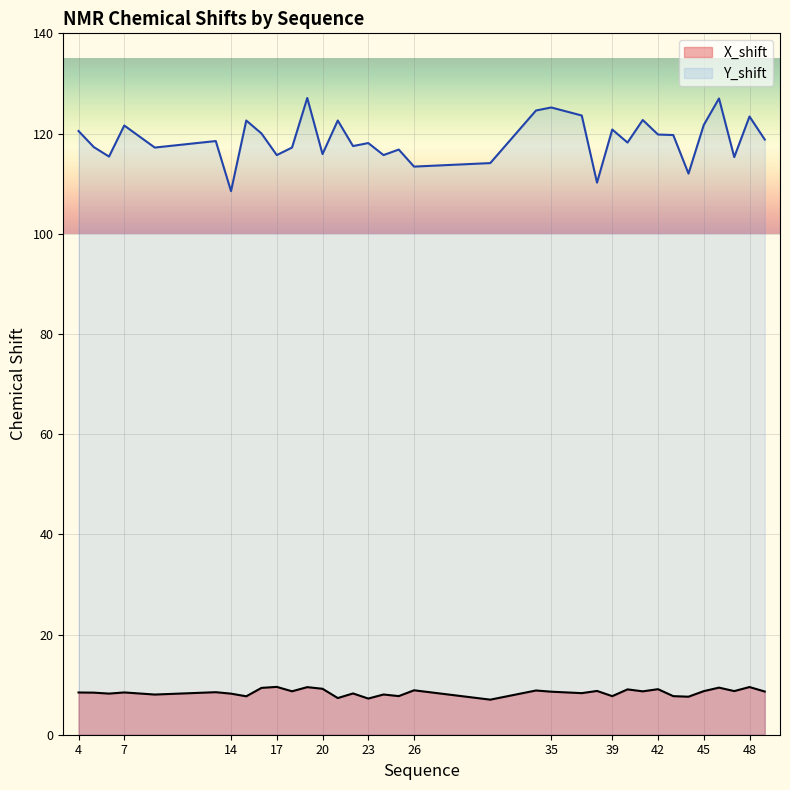

At which label is X_shift closest to 8?

9